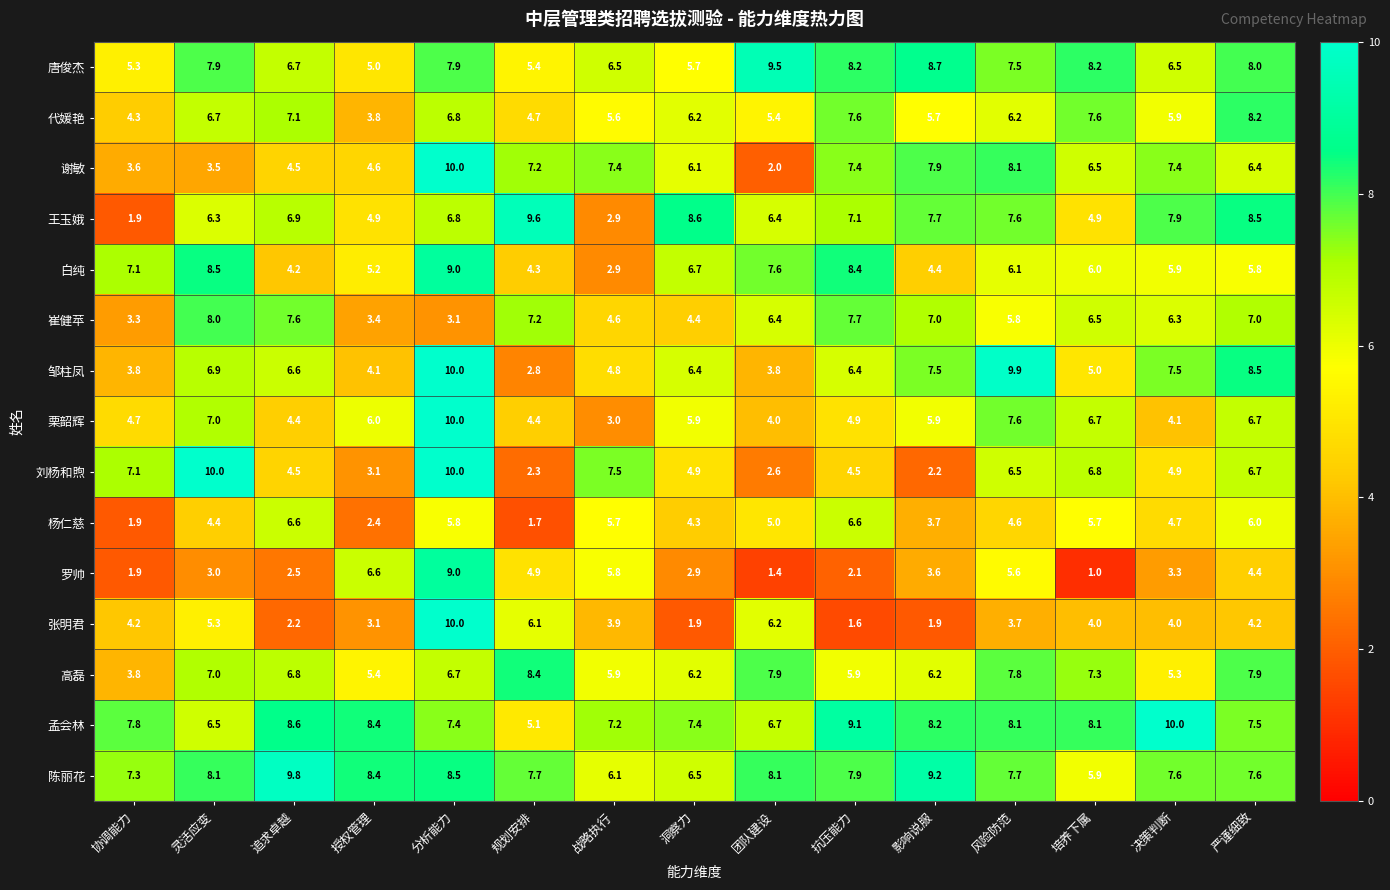

Which series has the largest total across all categories?

陈丽花